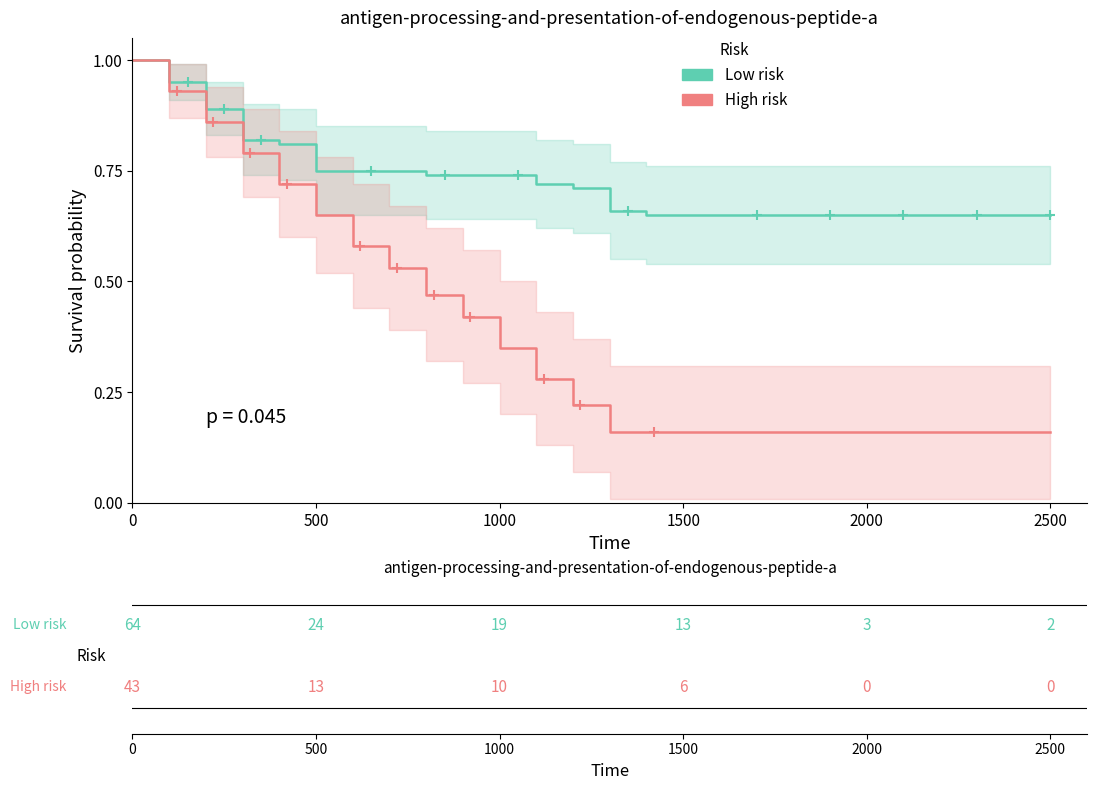

How many distinct data groups are displayed?

2